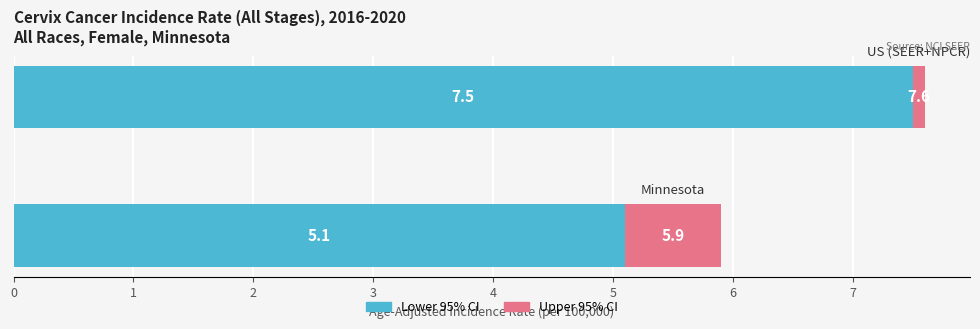

What is the average value of the Lower 95% CI series?

6.3